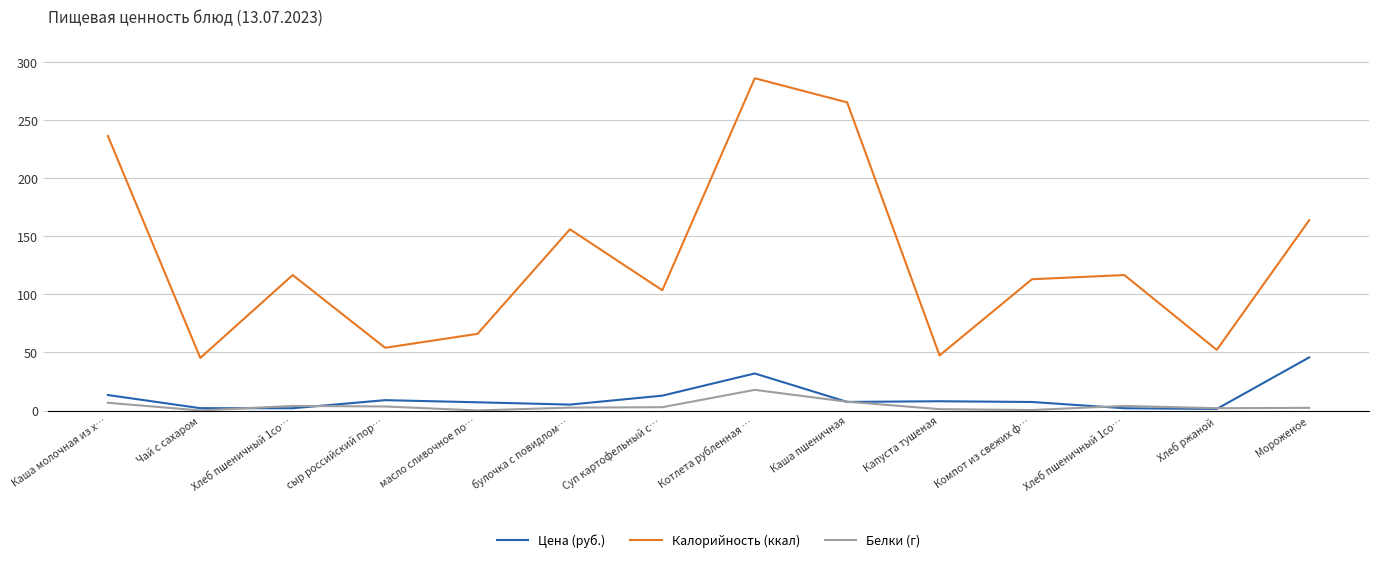

How many lines are shown in the chart?

3